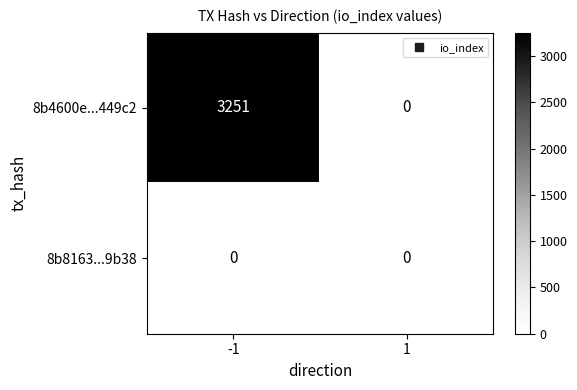

The 8b4600e...449c2 series shows 0 at 1. True or false?

True